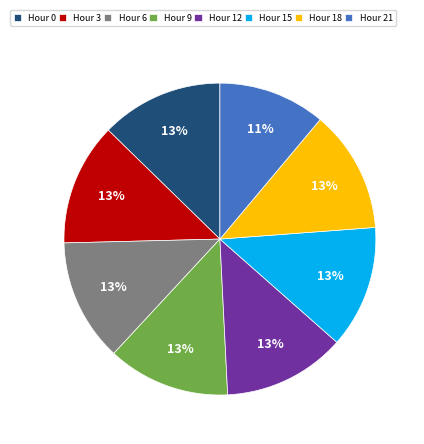

To the nearest percent, what is the difference between the largest and smallest slice percentages?

2%